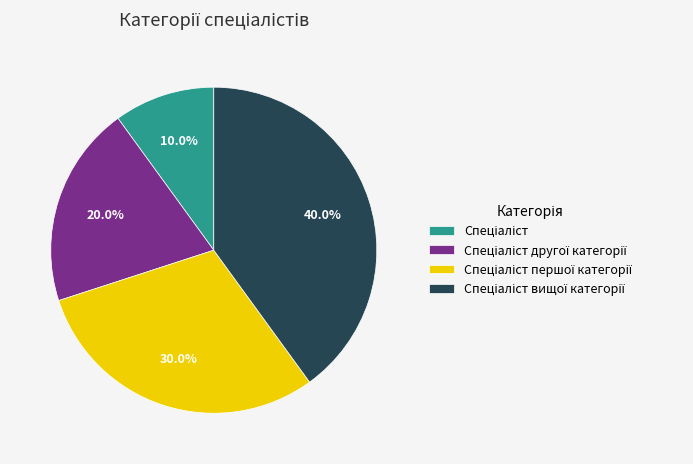

Count the number of slices in the pie.

4